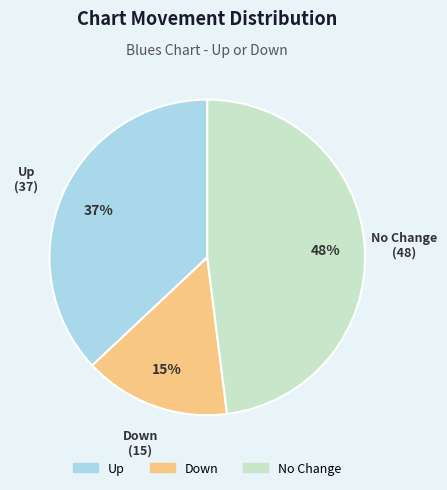

Do Down and Up together represent more than half of the pie?

Yes